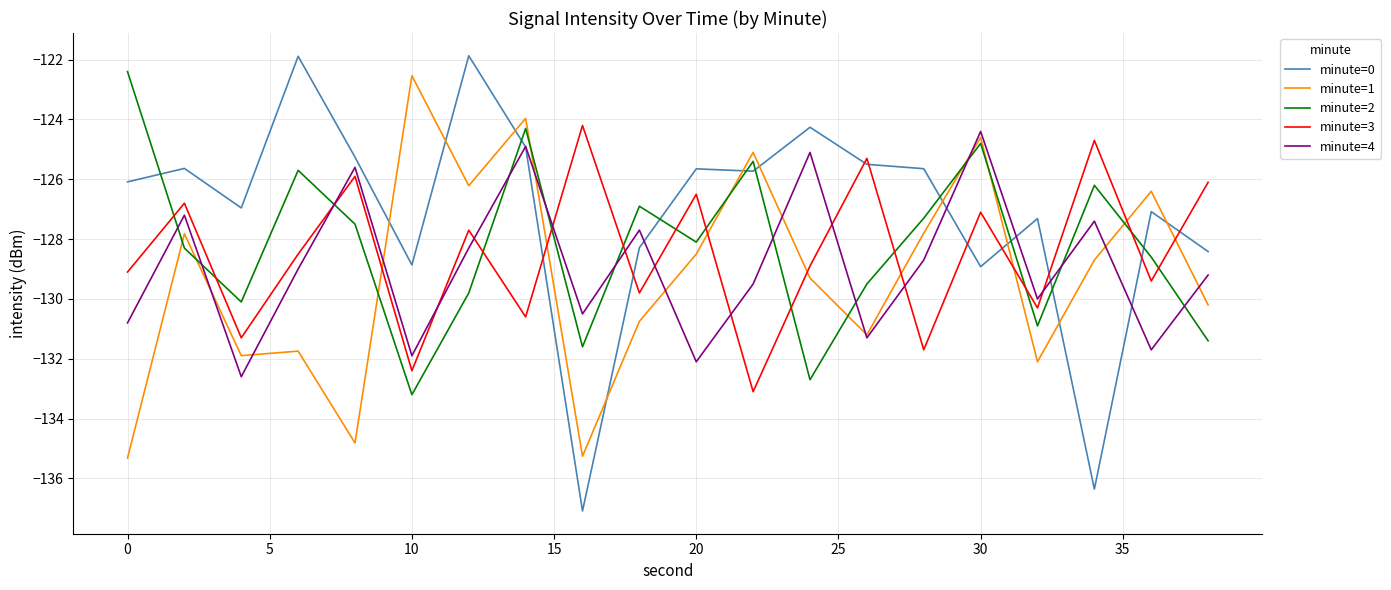

Which series ends up on top after the final intersection of minute=0 and minute=3?

minute=3